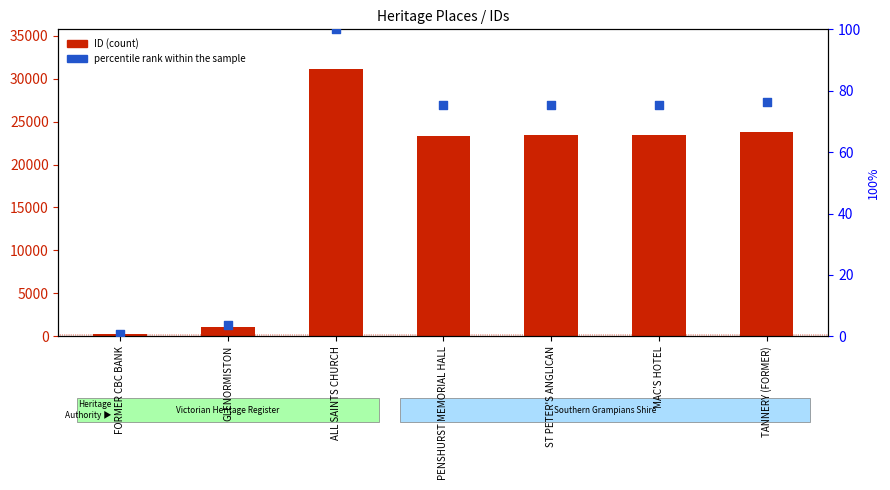

At how many categories does at least one series exceed 18652?

5